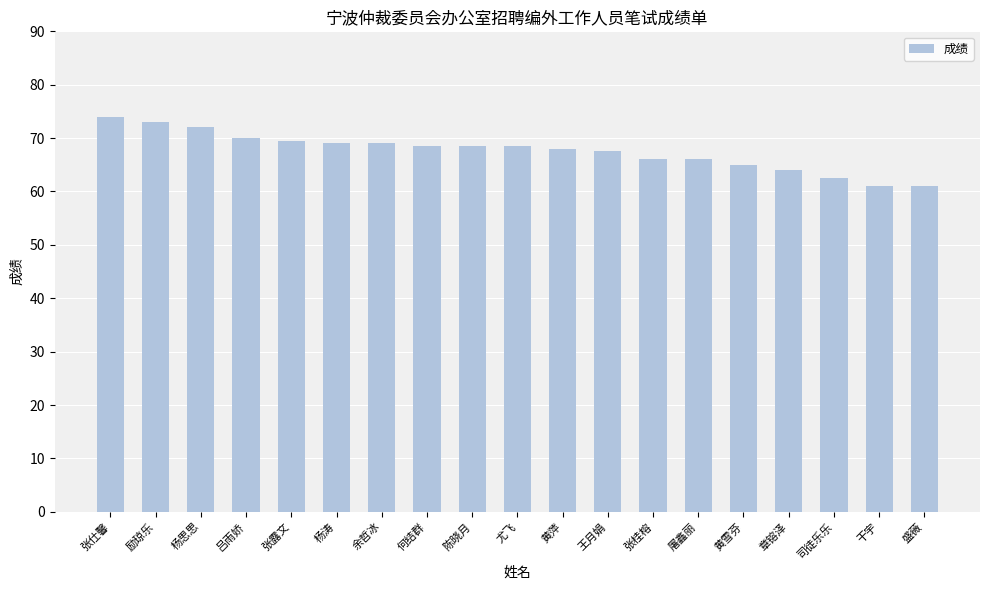

What position from the right is 吕雨娇?

16